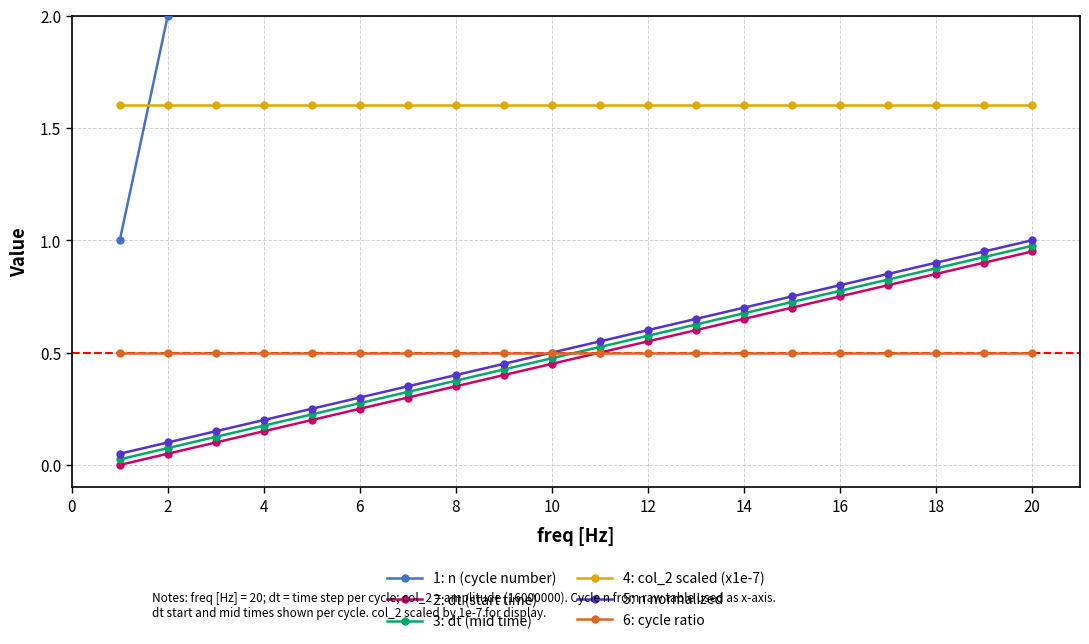

What is the value of the 5: n normalized point at the 20th from the left?

1.0